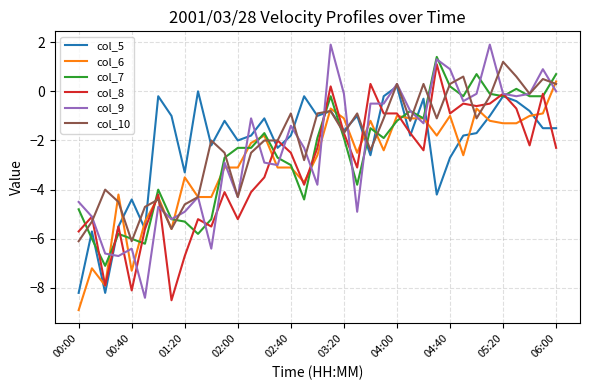

Which series has the widest spread of values?

col_9